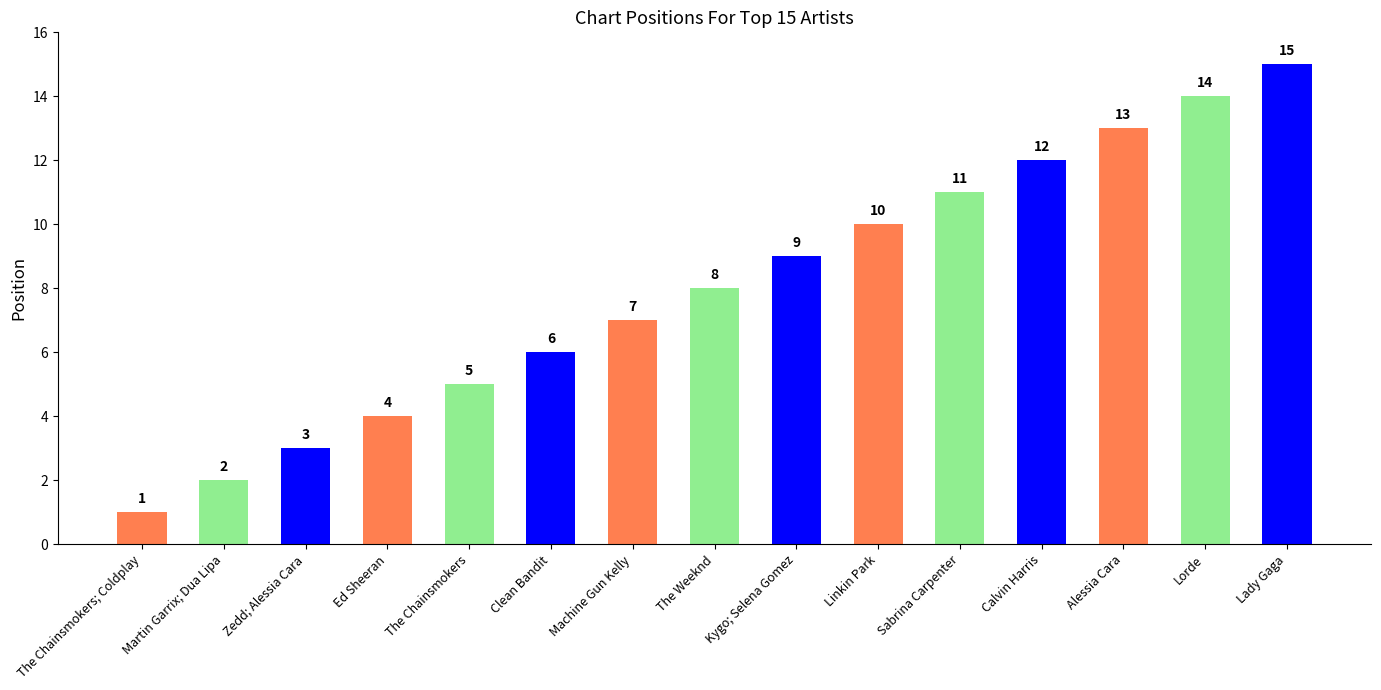

How many data points are less than 8?

7